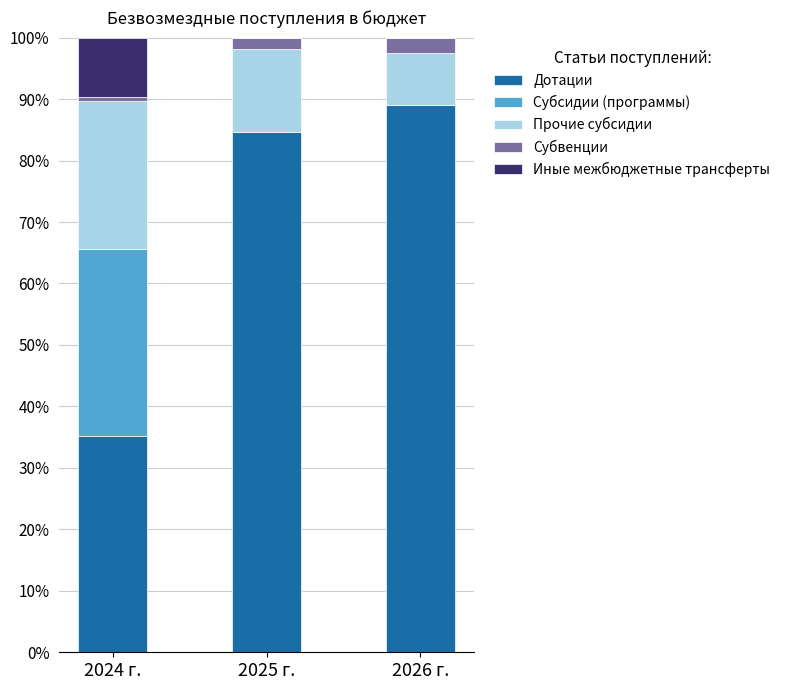

Is it true that Дотации equals 89.0 at 2026 г.?

True